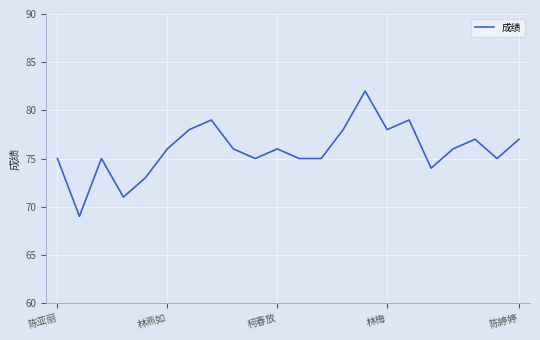

What is the smallest value displayed?

69